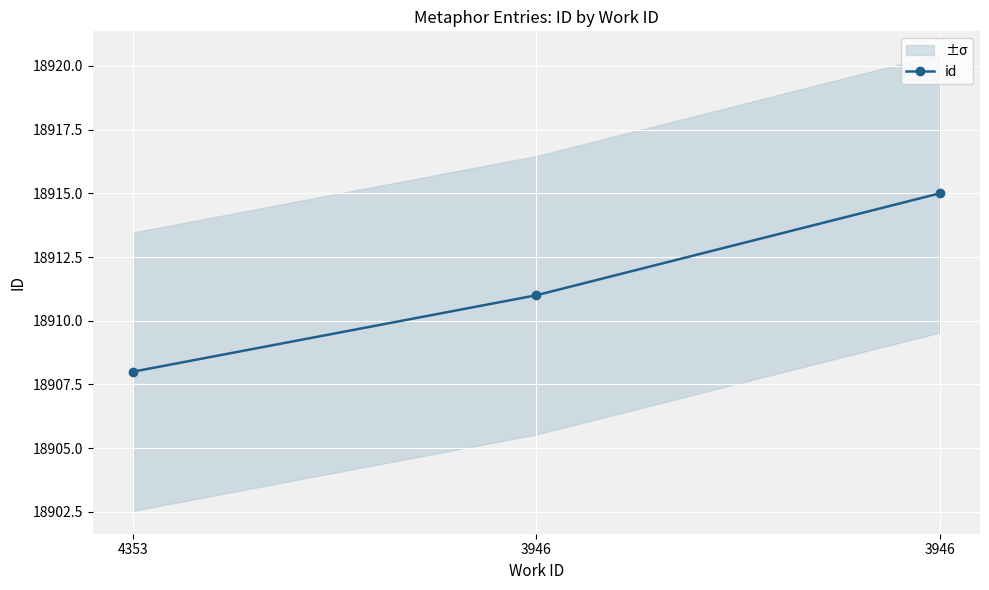

Rank the categories by value from highest to lowest.

3946, 3946, 4353